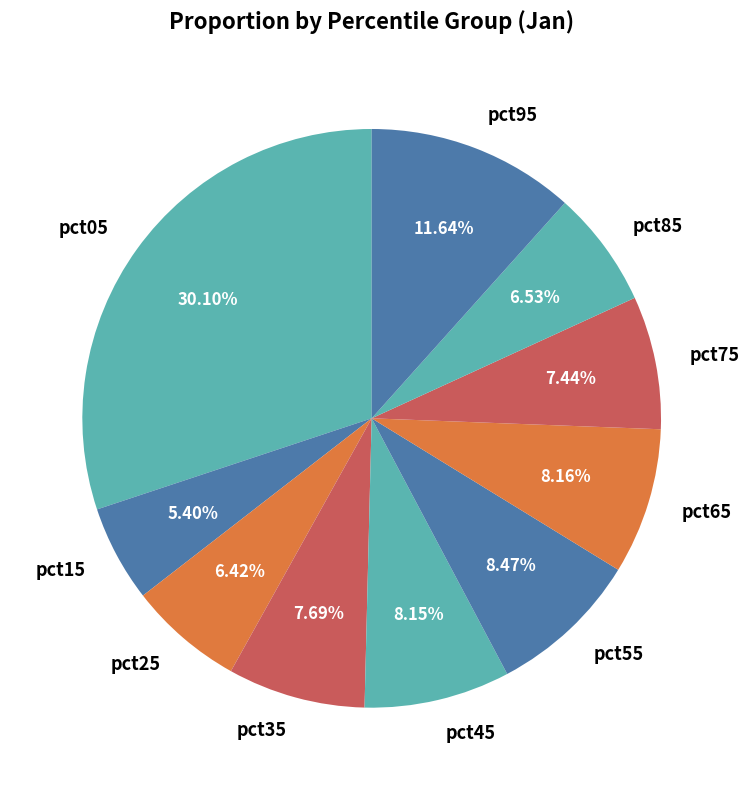

What portion of the pie excludes pct75?

92.6%